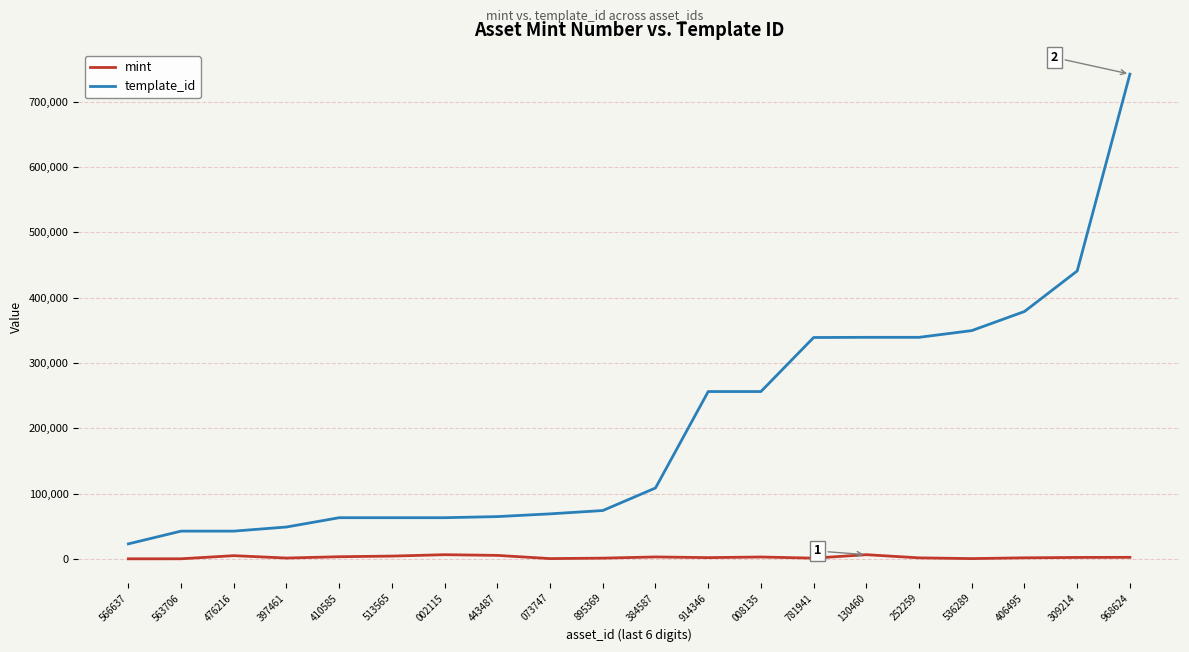

At 410585, list the series in order from largest to smallest.

template_id, mint